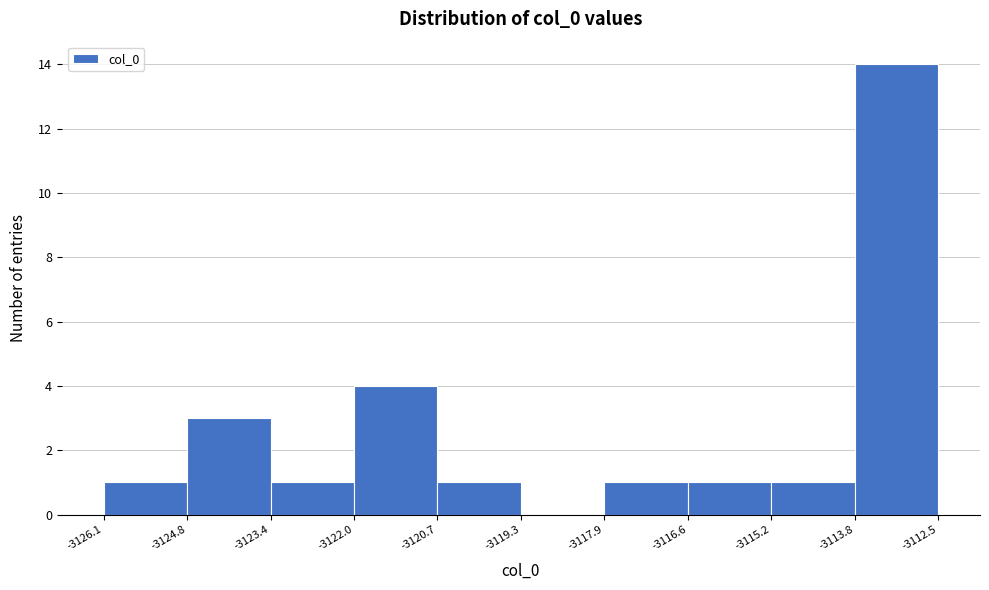

Reading left to right, list every bar in this chart as the range it spans on the x-axis followed by its height. The values are not printed on the chart, so give them approximately, as read against the axis.

-3126.1 to -3124.8: 1
-3124.8 to -3123.4: 3
-3123.4 to -3122.0: 1
-3122.0 to -3120.7: 4
-3120.7 to -3119.3: 1
-3119.3 to -3117.9: 0
-3117.9 to -3116.6: 1
-3116.6 to -3115.2: 1
-3115.2 to -3113.8: 1
-3113.8 to -3112.5: 14